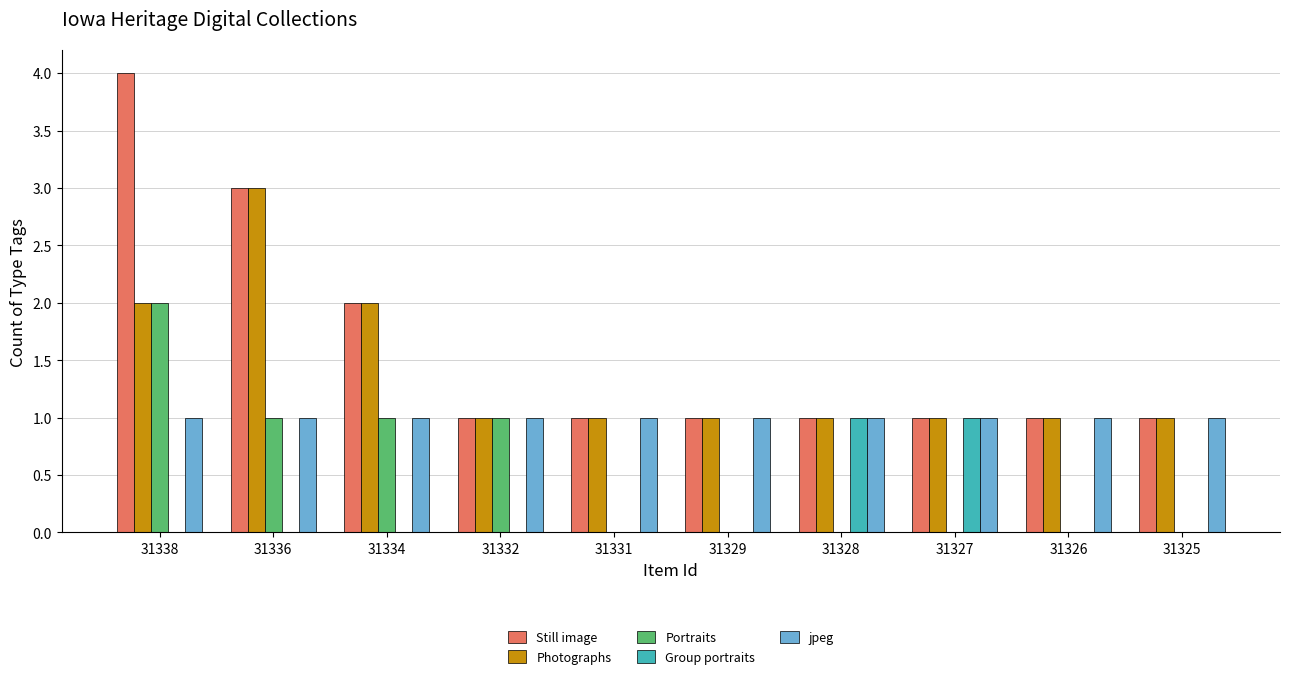

What is the total value across all series at 31327?

4